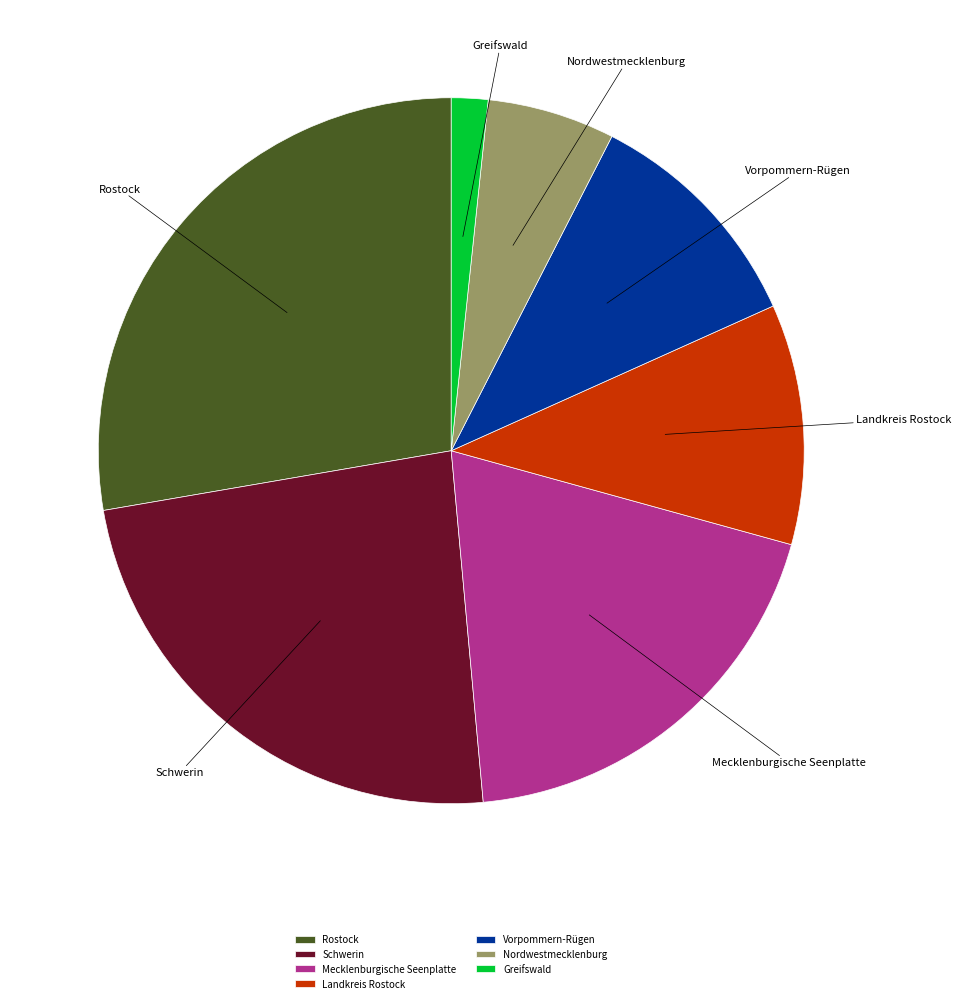

How many segments does this pie chart have?

7